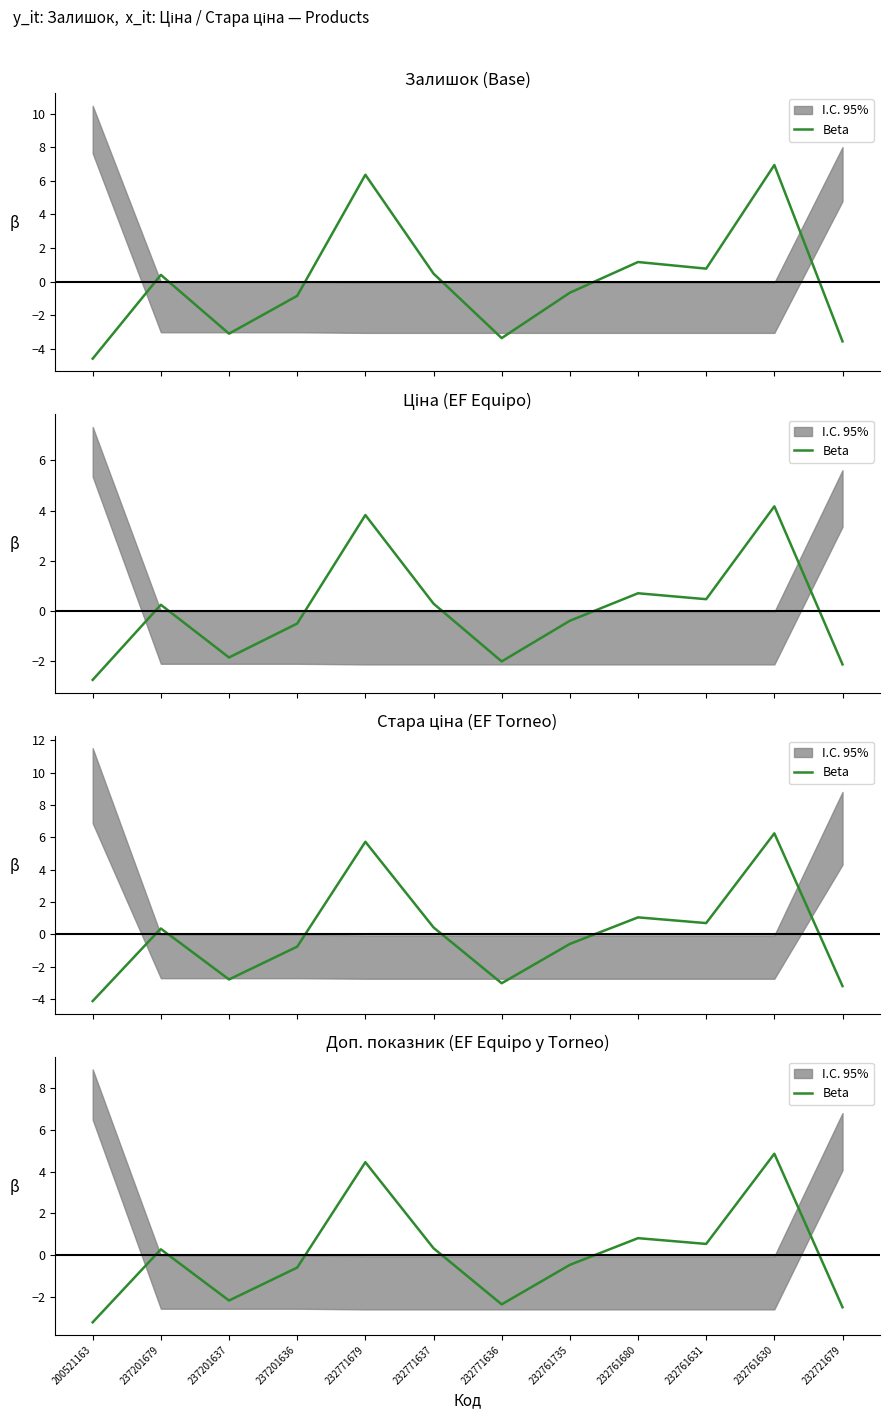

How many negative values are there?

6